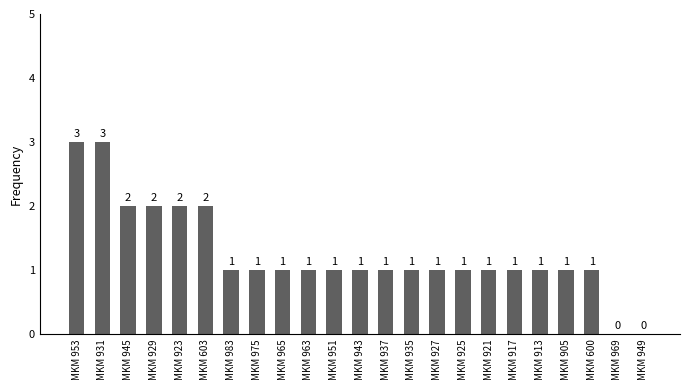

Reading left to right, what are all the values shown in this chart?

MKM 953=3	MKM 931=3	MKM 945=2	MKM 929=2	MKM 923=2	MKM 603=2	MKM 983=1	MKM 975=1	MKM 965=1	MKM 963=1	MKM 951=1	MKM 943=1	MKM 937=1	MKM 935=1	MKM 927=1	MKM 925=1	MKM 921=1	MKM 917=1	MKM 913=1	MKM 905=1	MKM 600=1	MKM 969=0	MKM 949=0